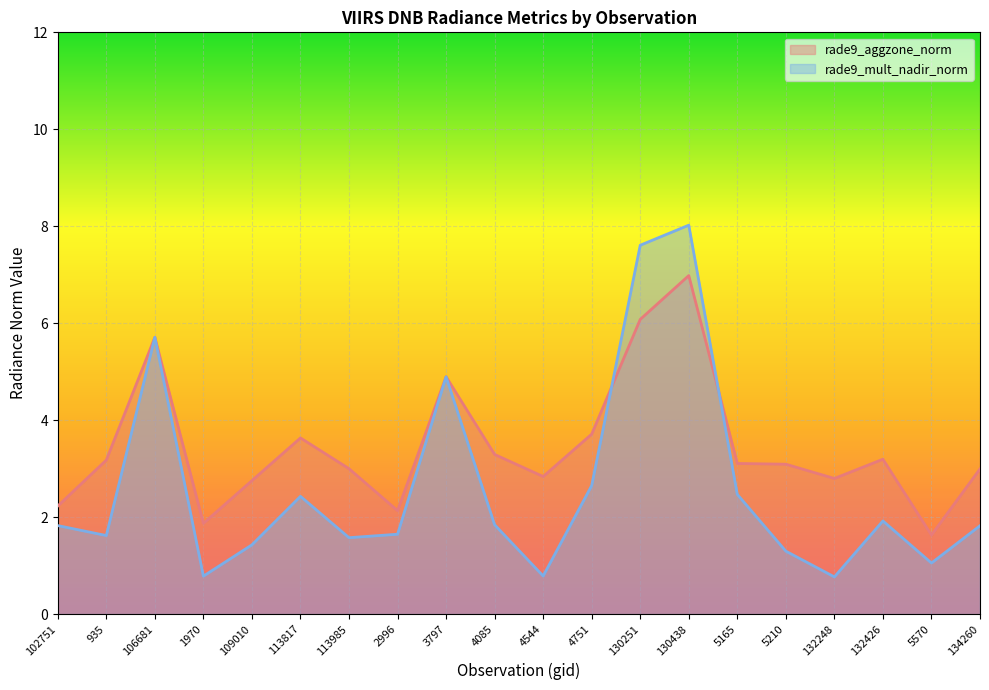

What are all the series names shown in the legend?

rade9_aggzone_norm, rade9_mult_nadir_norm